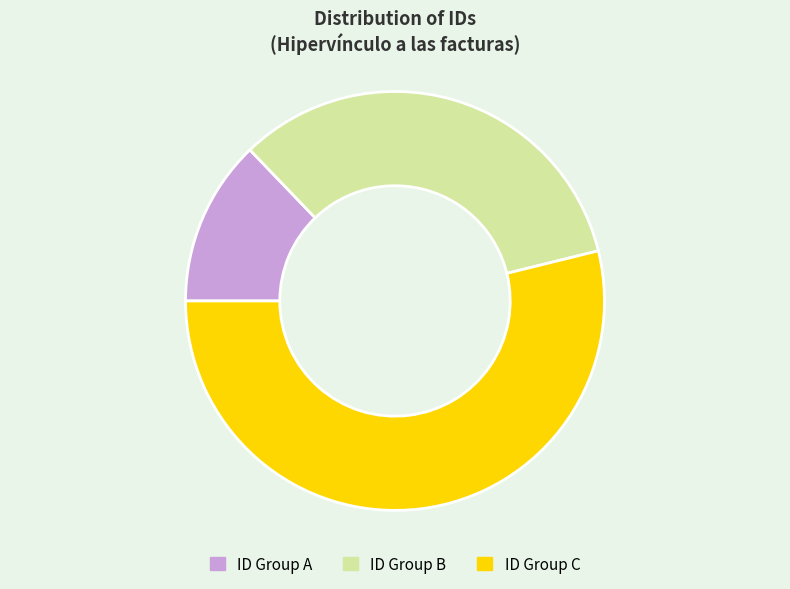

Is there a majority slice in this chart?

Yes